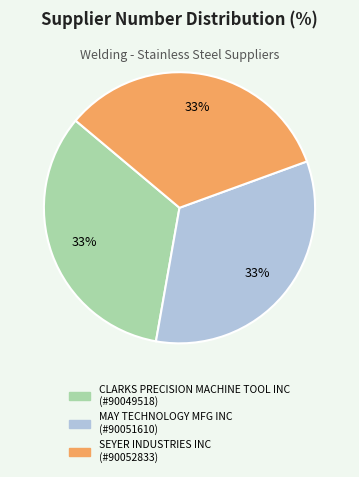

Does any single category account for the majority?

No